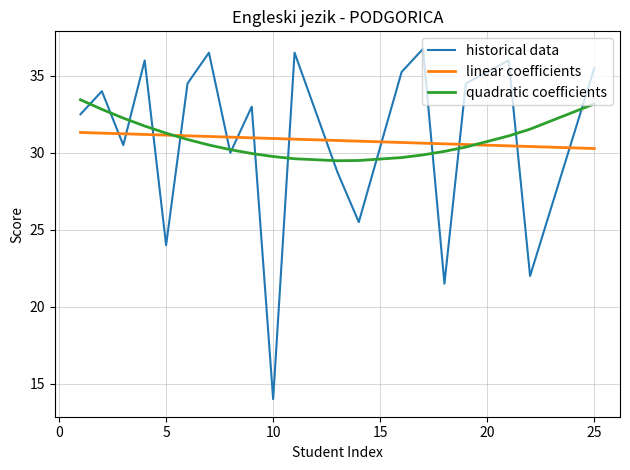

Which series ends up on top after the final intersection of quadratic coefficients and historical data?

historical data